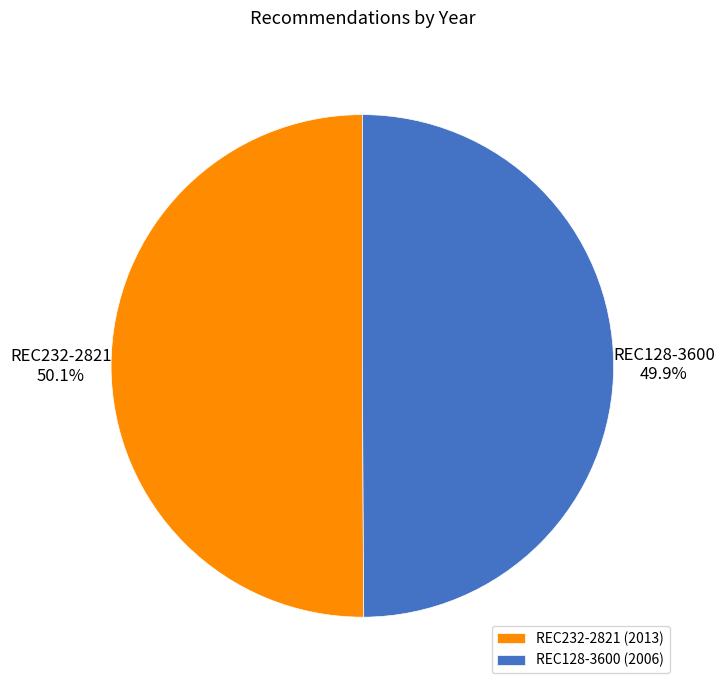

How many slices are in this pie chart?

2